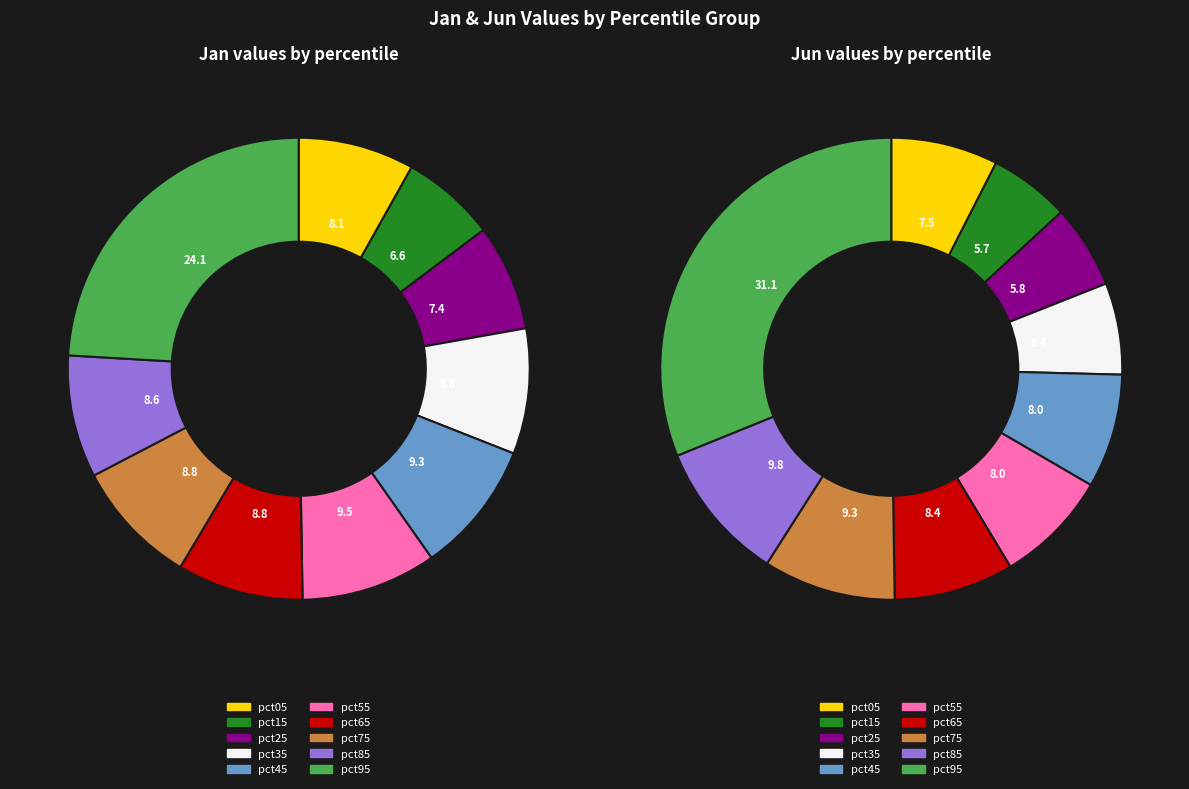

What percentage is the 6 slice, to the nearest percent?

9%